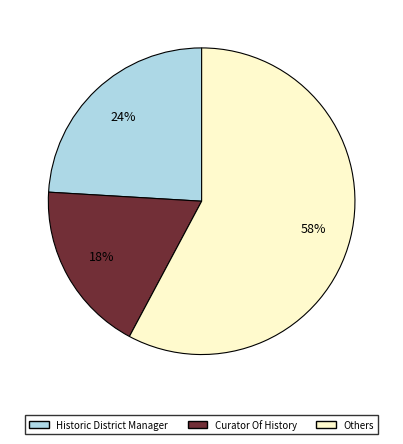

To the nearest percent, what is the difference between the largest and smallest slice percentages?

40%